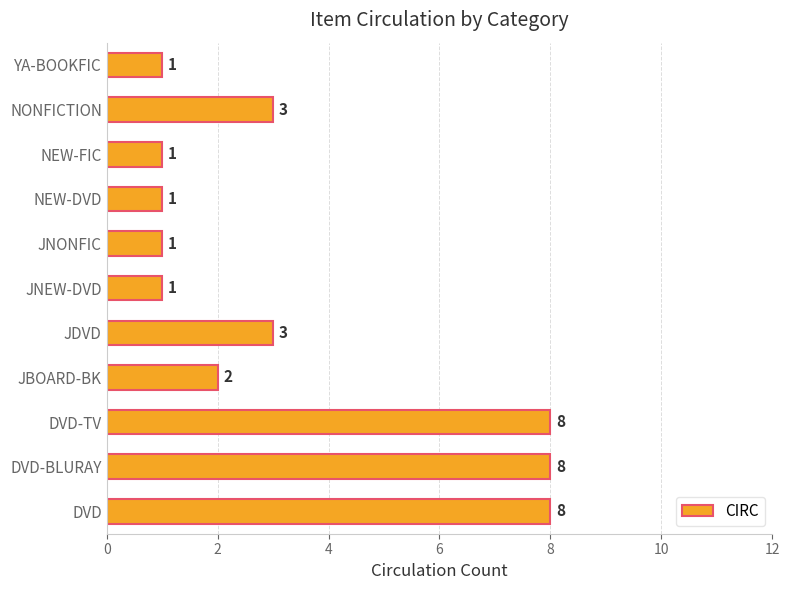

Read the value at NONFICTION.

3